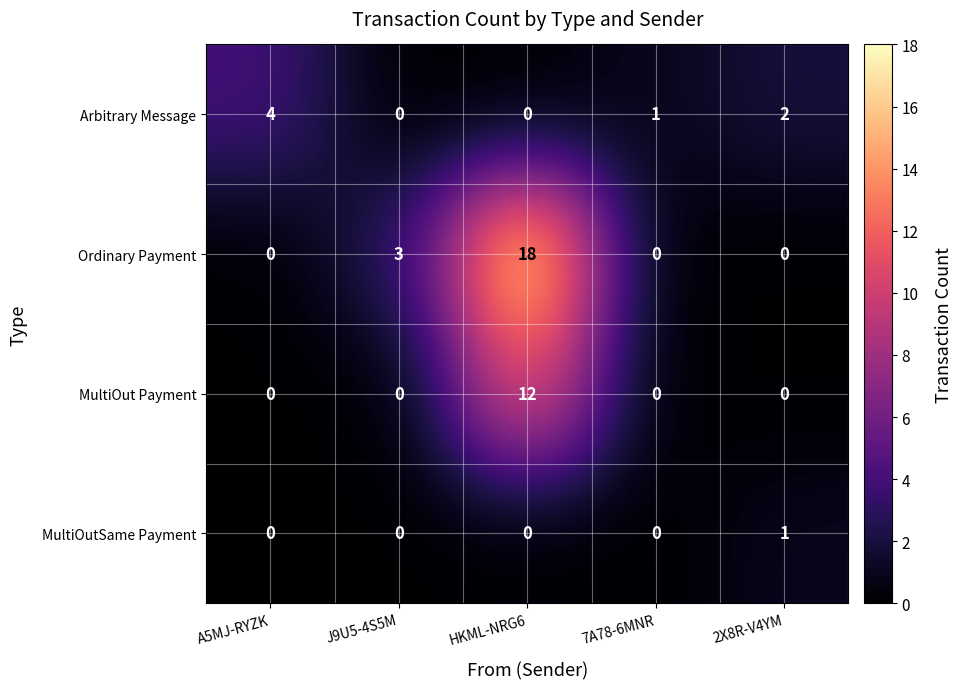

Reading left to right, list all the values displayed in this chart.

Arbitrary Message: 4	0	0	1	2
Ordinary Payment: 0	3	18	0	0
MultiOut Payment: 0	0	12	0	0
MultiOutSame Payment: 0	0	0	0	1